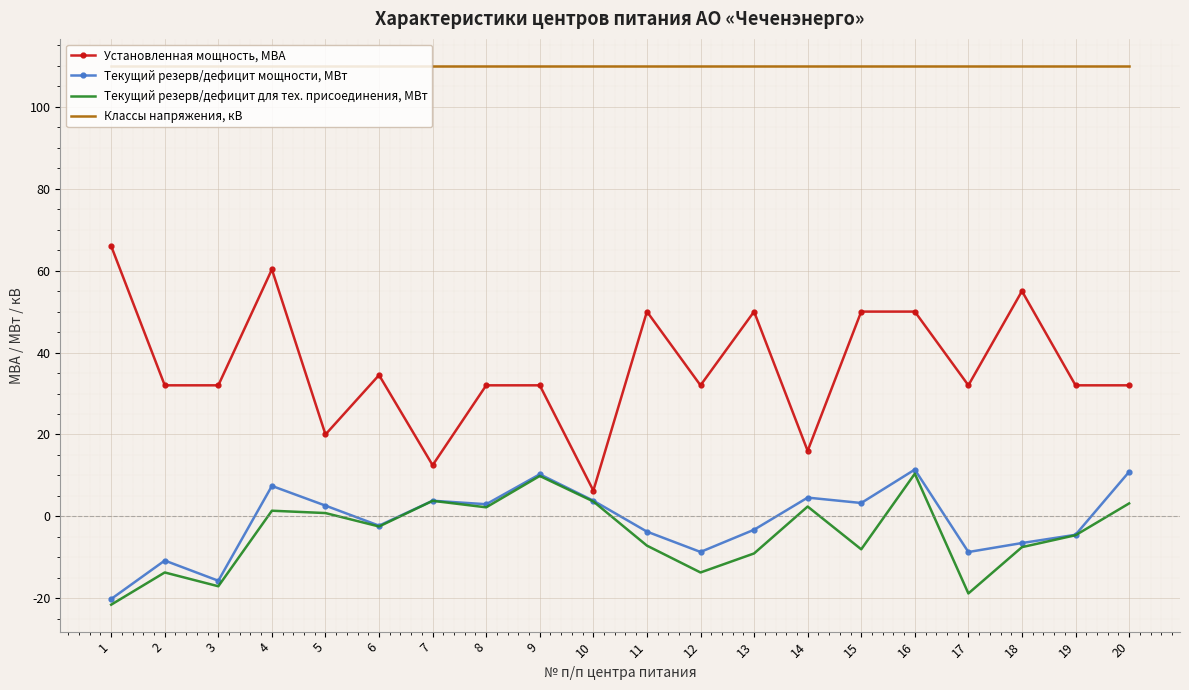

What is the difference between the maximum and minimum values in the Текущий резерв/дефицит для тех. присоединения, МВт series?

32.0